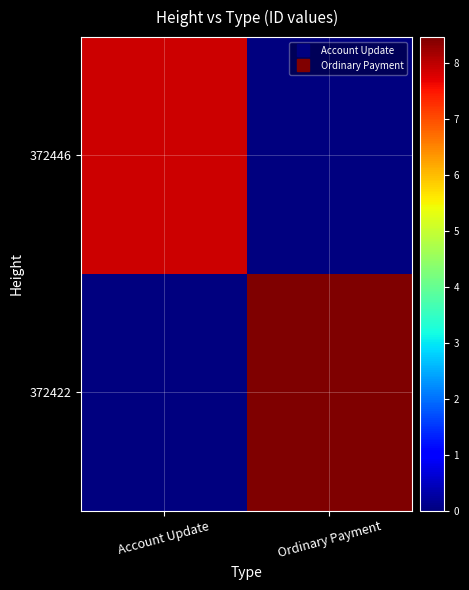

Which series changed the most between Account Update and Ordinary Payment?

372422